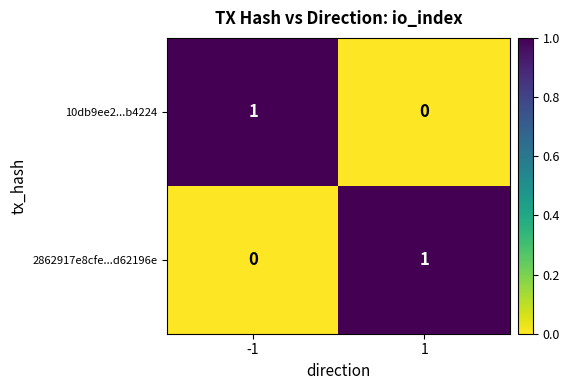

How many distinct data groups are displayed?

2